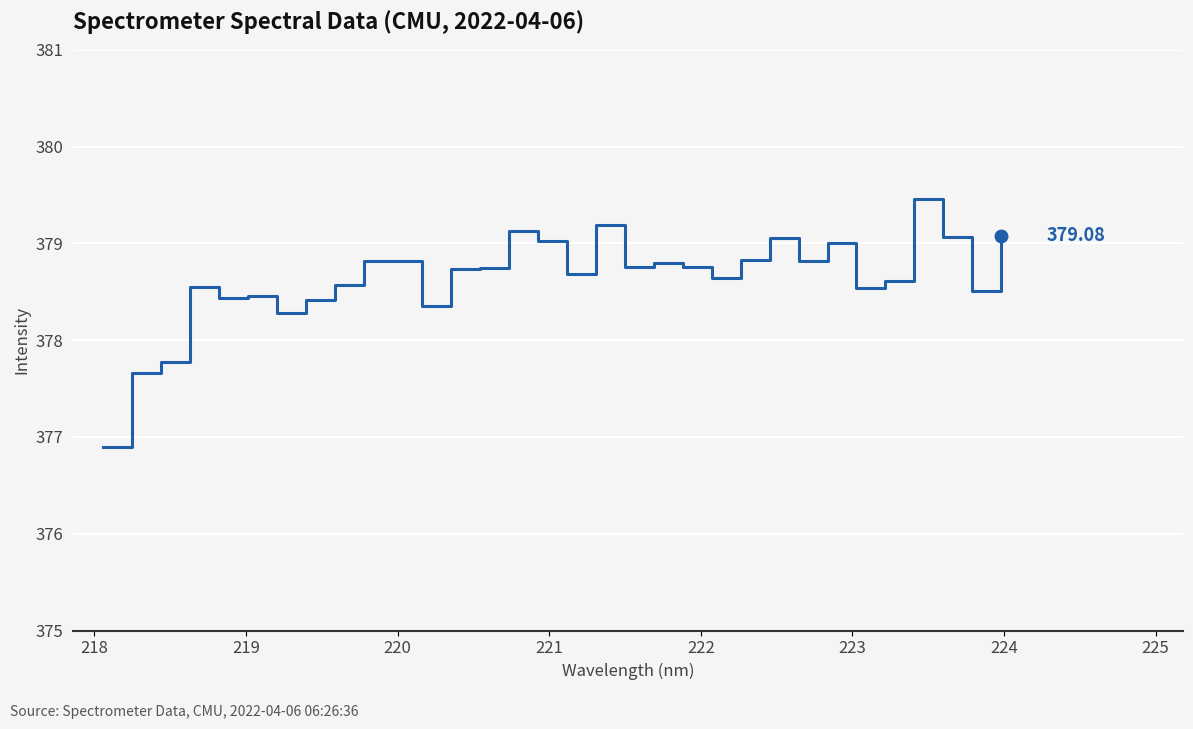

What is the difference between the second highest and second lowest values?

1.5